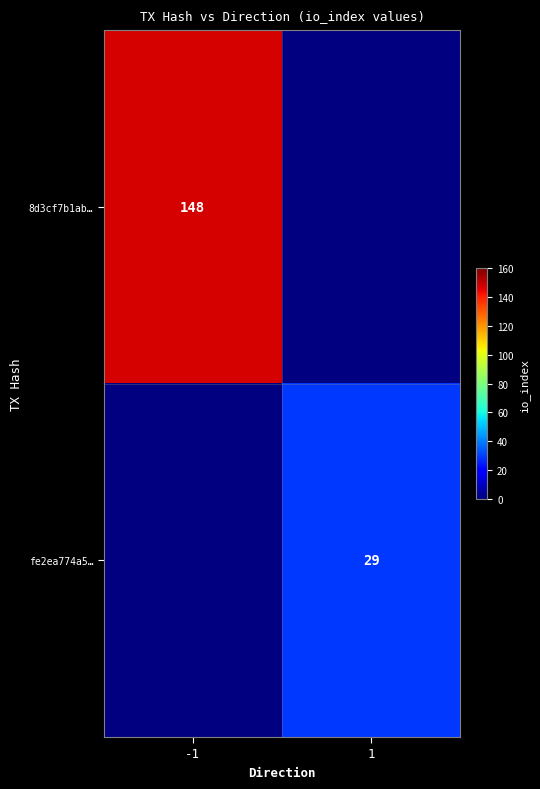

True or false: 8d3cf7b1ab… has a value of 245.1 at -1.

False